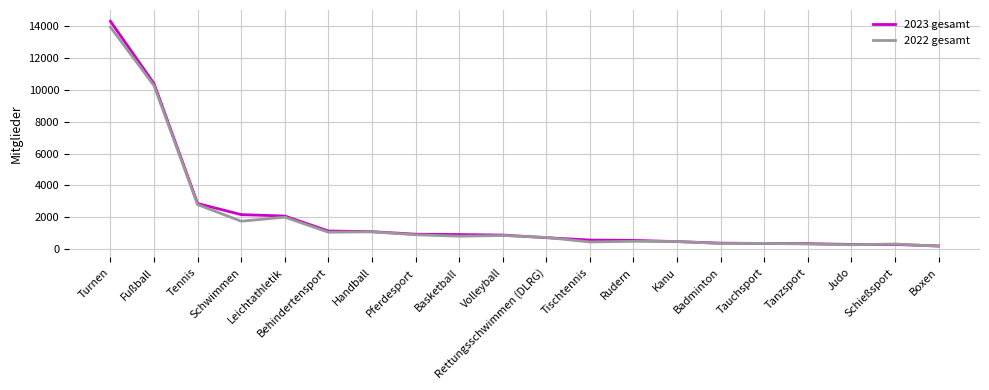

How many distinct data groups are displayed?

2